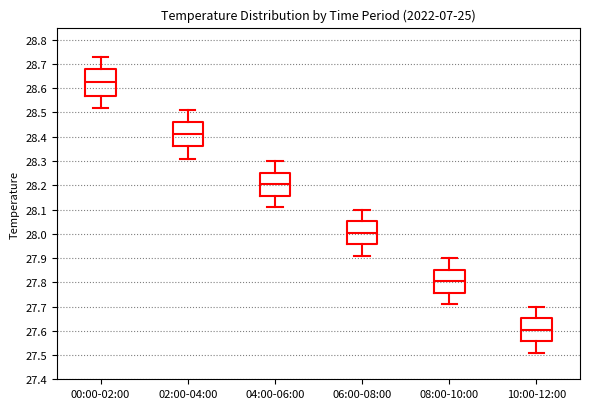

Reading left to right, read every box against the y-axis: the position of its median line, the range the box covers, and the ends of its whiskers. The values are not printed on the chart, so give them approximately, as read against the axis.

00:00-02:00: median 28.63, box 28.57 to 28.68, whiskers 28.52 to 28.73
02:00-04:00: median 28.41, box 28.36 to 28.46, whiskers 28.31 to 28.51
04:00-06:00: median 28.21, box 28.16 to 28.25, whiskers 28.11 to 28.30
06:00-08:00: median 28.01, box 27.96 to 28.05, whiskers 27.91 to 28.10
08:00-10:00: median 27.81, box 27.76 to 27.85, whiskers 27.71 to 27.90
10:00-12:00: median 27.61, box 27.56 to 27.65, whiskers 27.51 to 27.70